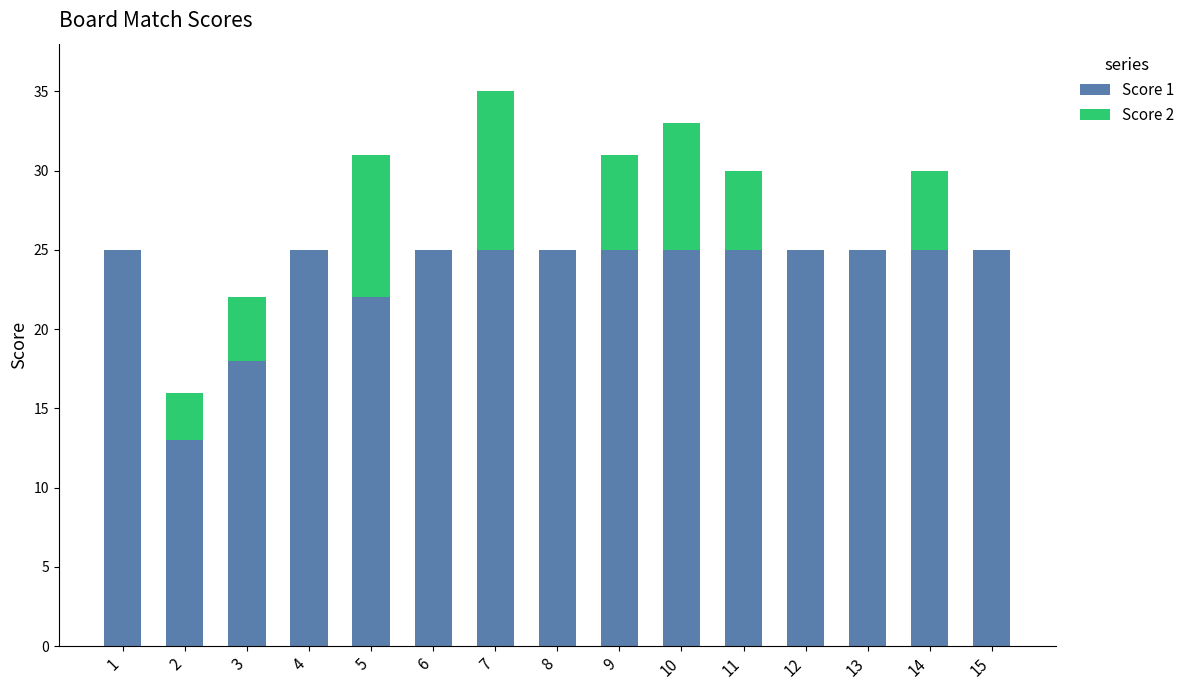

Are the bars horizontal?

No